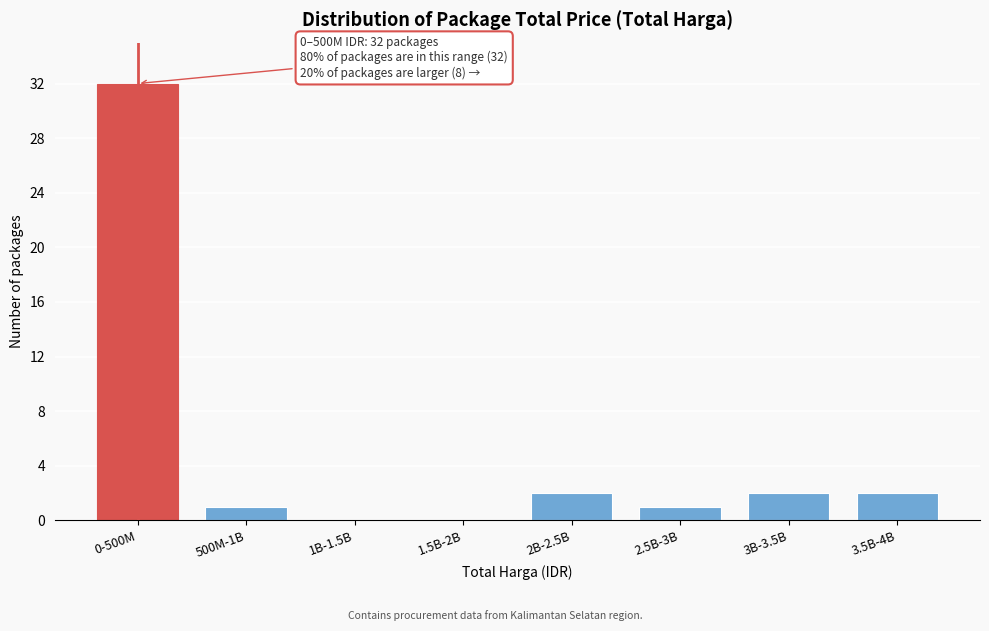

Reading left to right, extract all data points from this chart.

0-500M=32	500M-1B=1	1B-1.5B=0	1.5B-2B=0	2B-2.5B=2	2.5B-3B=1	3B-3.5B=2	3.5B-4B=2